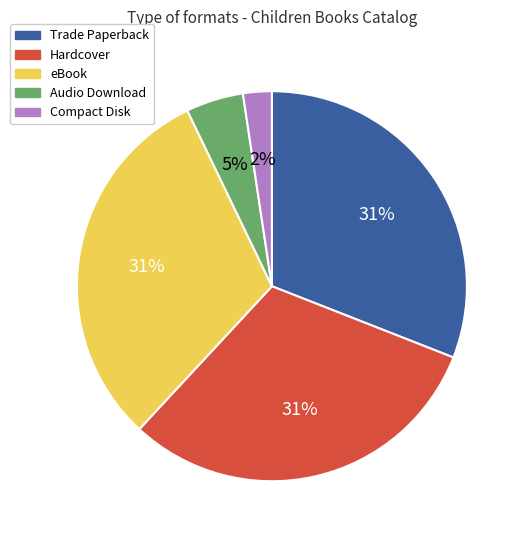

Is the sum of Trade Paperback and Compact Disk greater than half?

No